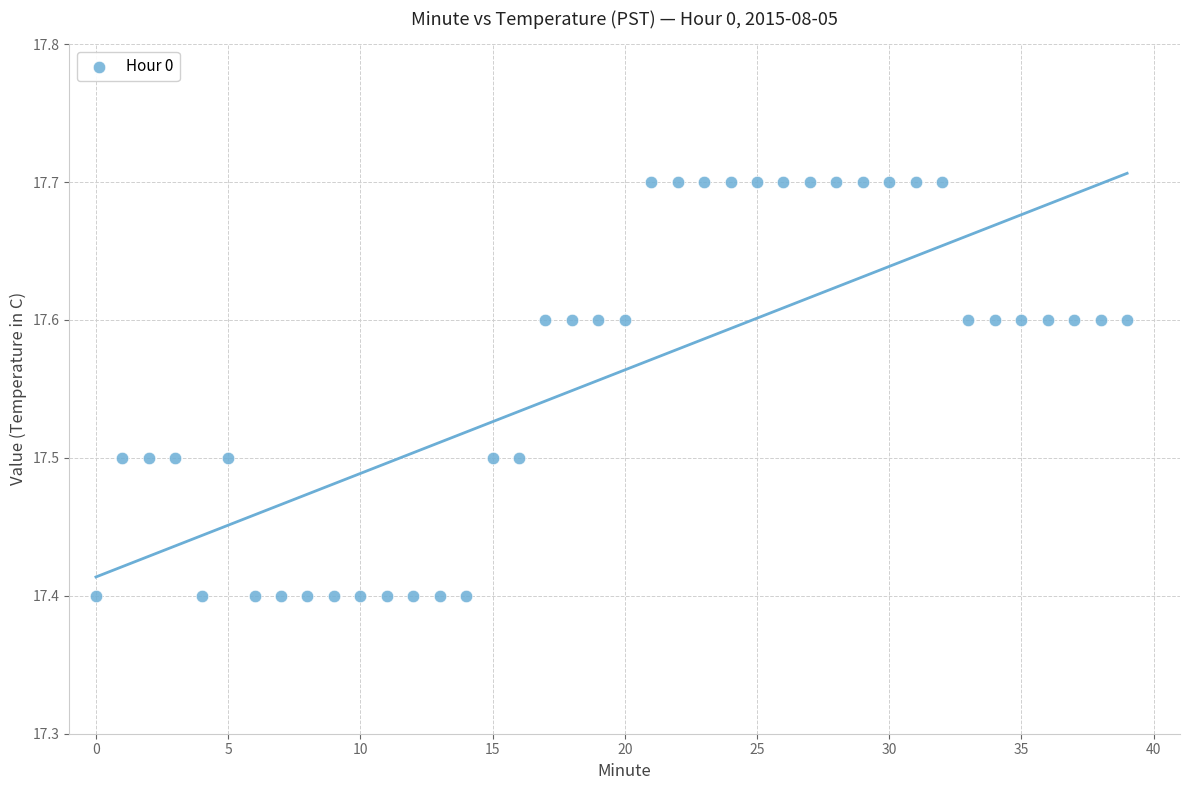

What is the range of Y values (max minus min)?

0.3